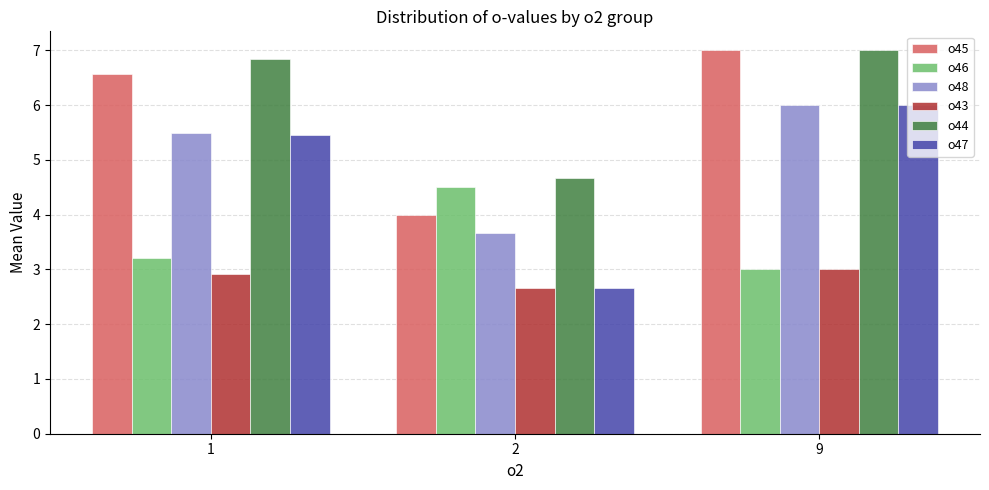

Reading right to left, extract all data points from this chart.

o45: 7.0	4.0	6.6
o46: 3.0	4.5	3.2
o48: 6.0	3.7	5.5
o43: 3.0	2.7	2.9
o44: 7.0	4.7	6.8
o47: 6.0	2.7	5.5